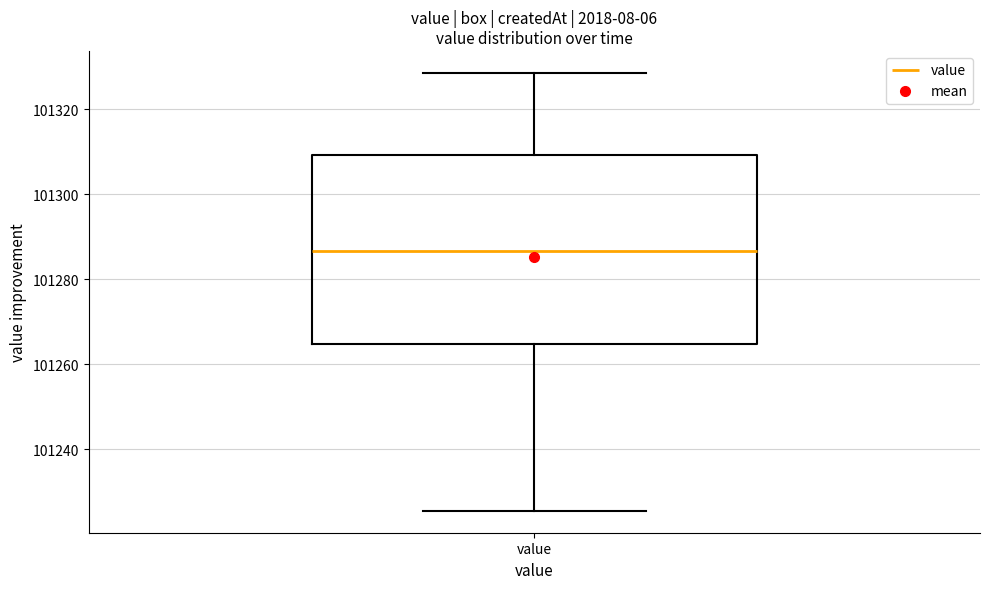

Where does the median line of the box for value sit on the y-axis? The values are not printed on the chart, so give them approximately, as read against the axis.

101286